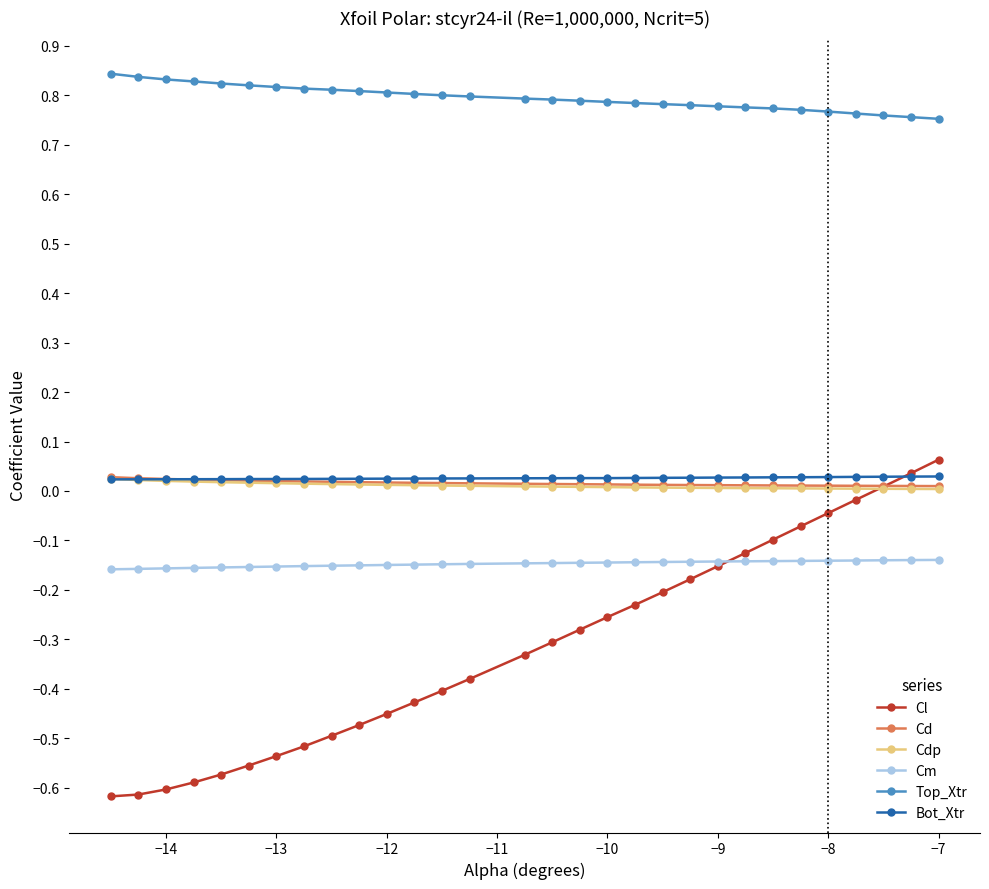

True or false: Cd and Cm cross at least once.

False